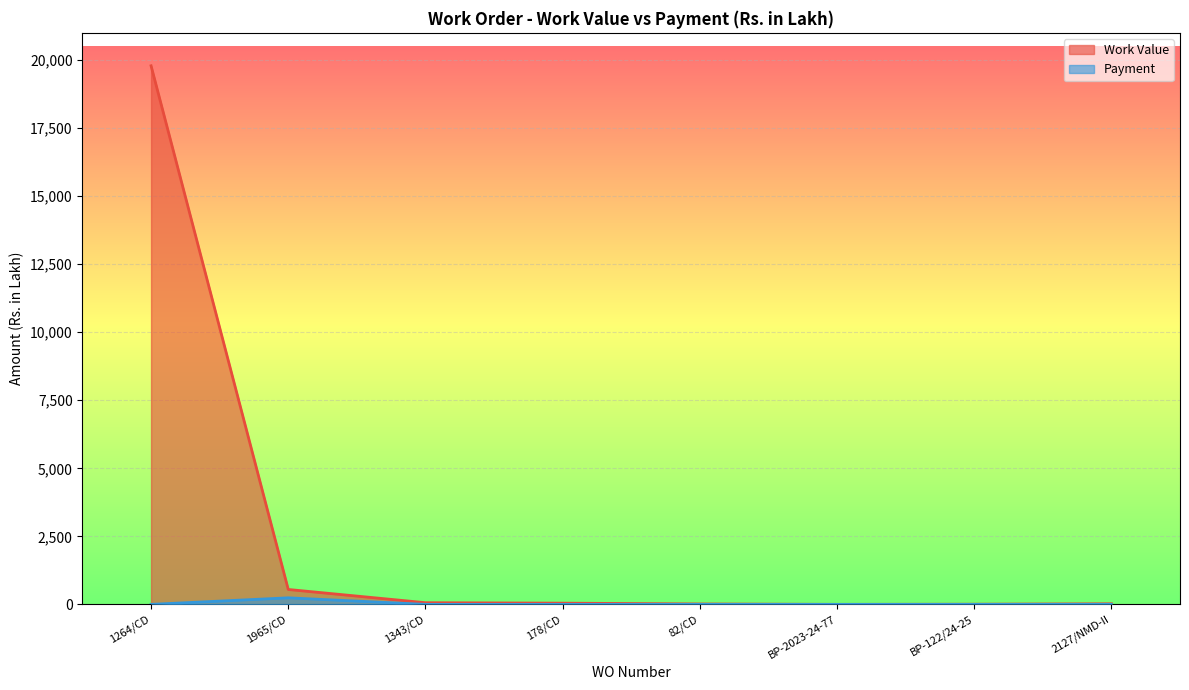

True or false: Payment and Work Value intersect in this chart.

False